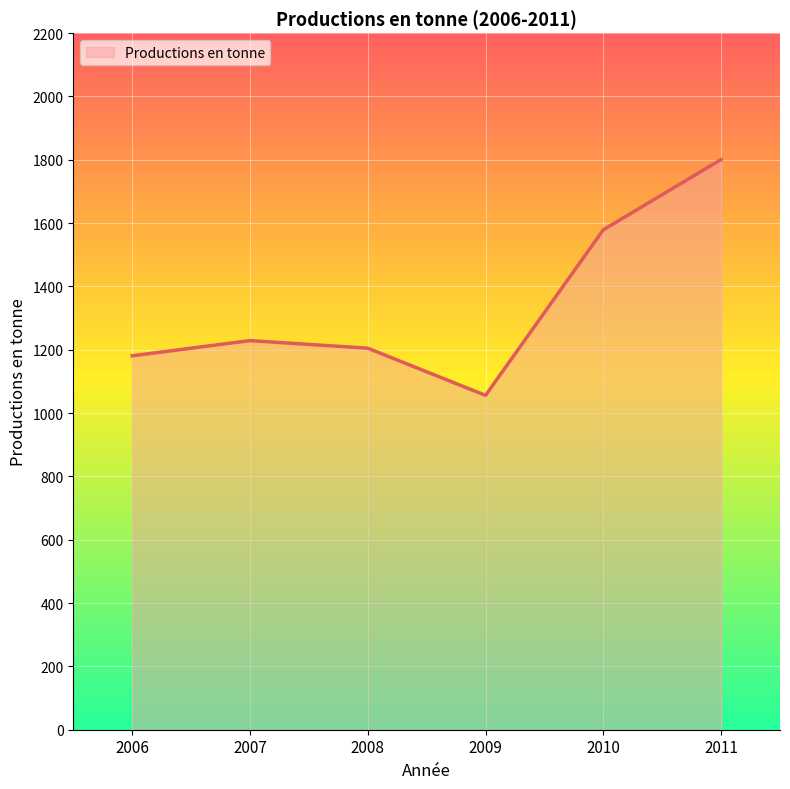

At which category does the chart reach its peak across all series?

2011